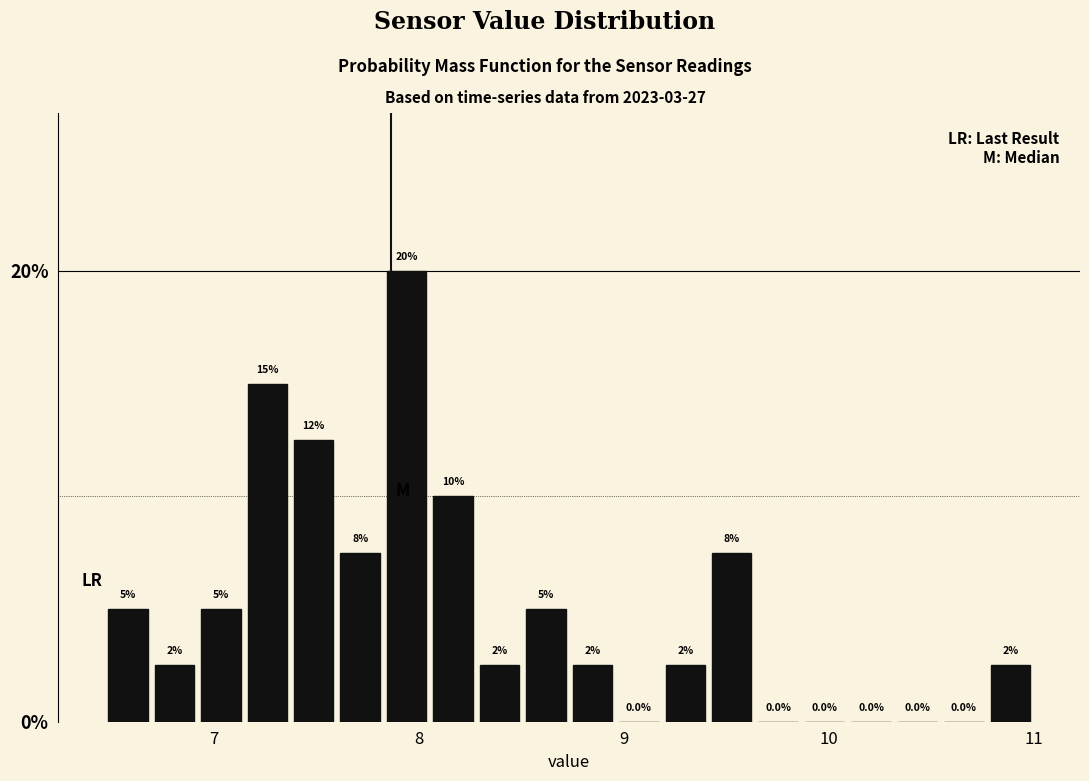

Around what value on the x-axis is the tallest bar? Give the approximate position of its centre, as read against the axis.

7.9